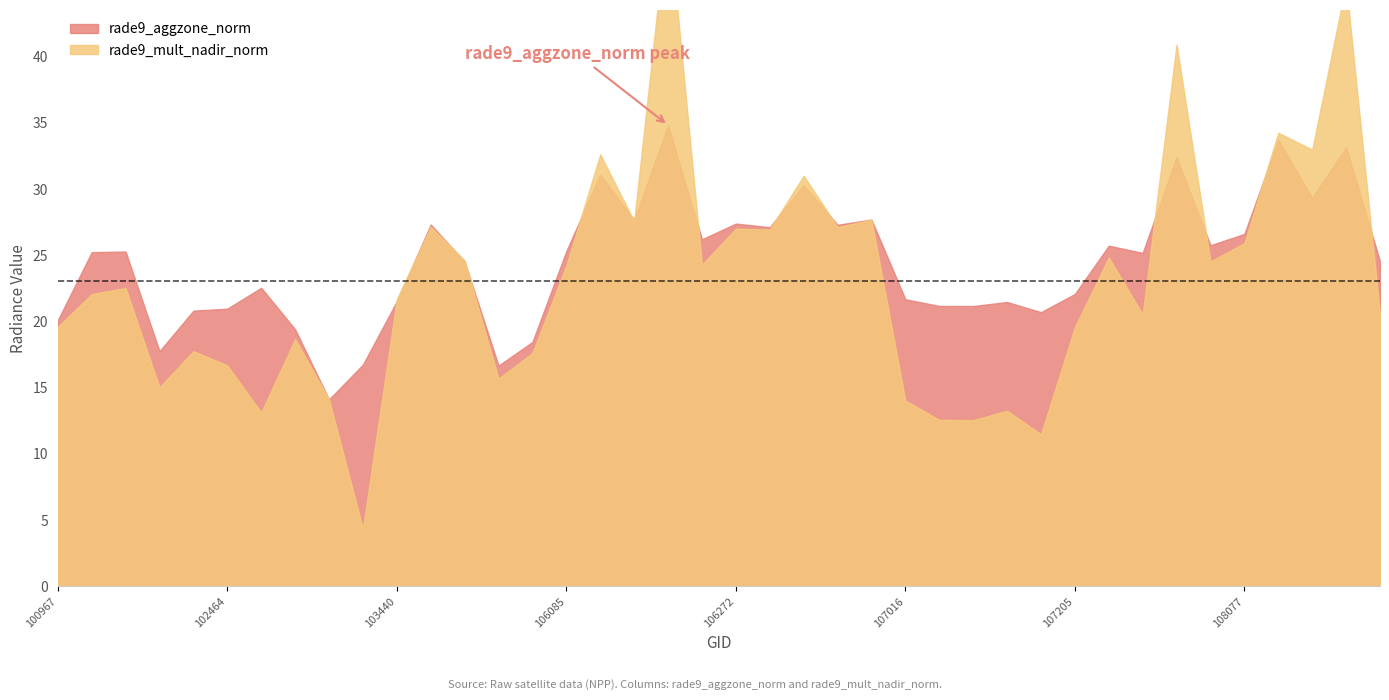

Between 108077 and 101225, which is larger?

108077